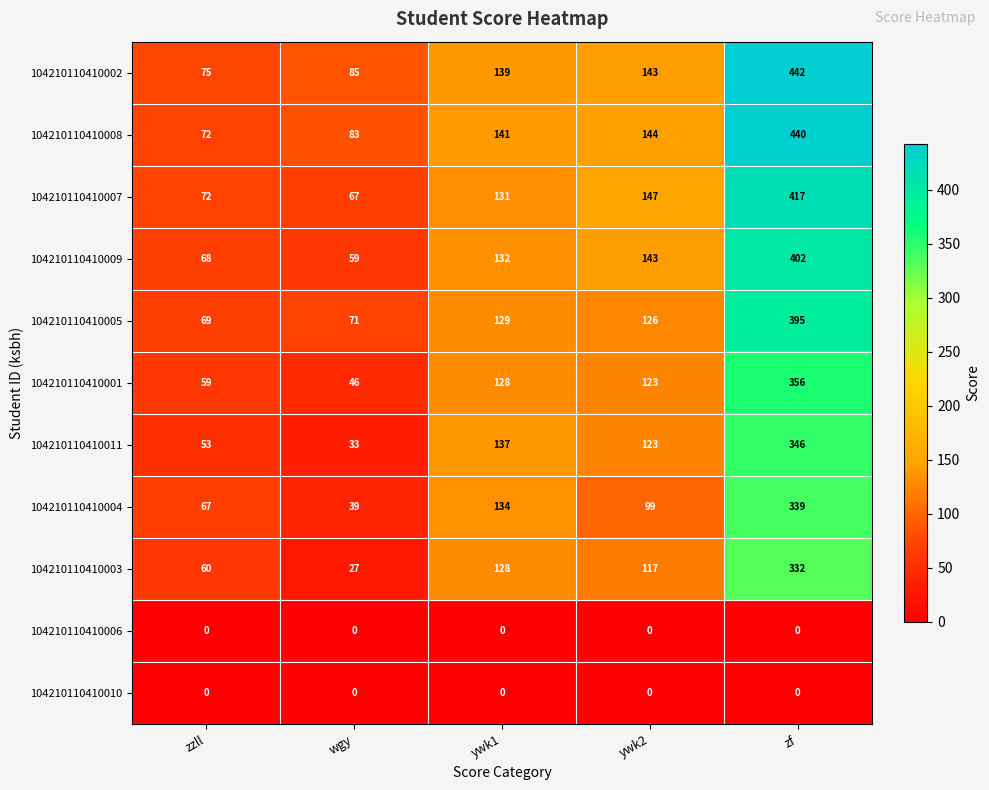

At how many categories does at least one series exceed 151?

1